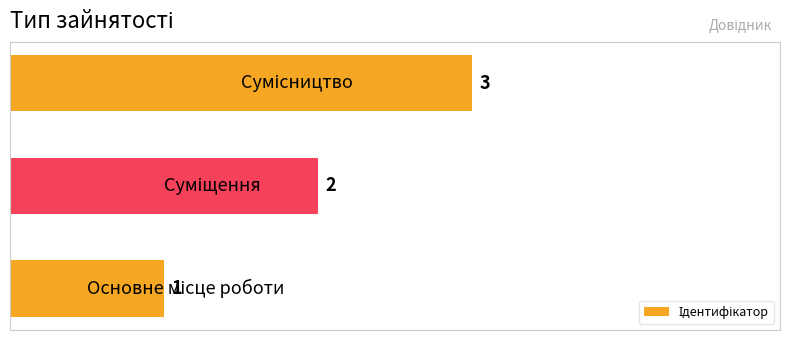

Count the values in the range 1 to 3.

3